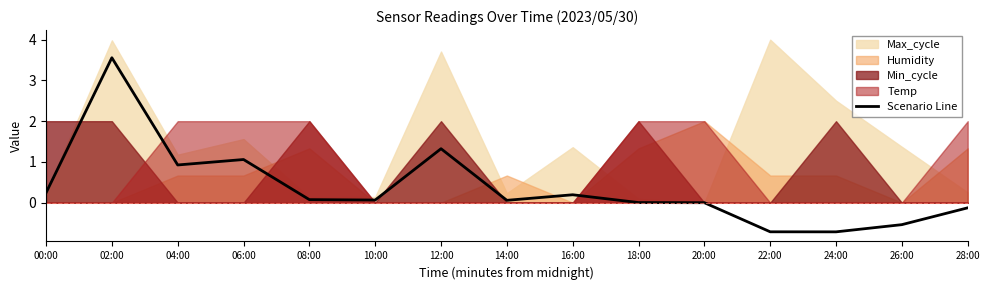

The value at 06:00 is 0.5. True or false?

False